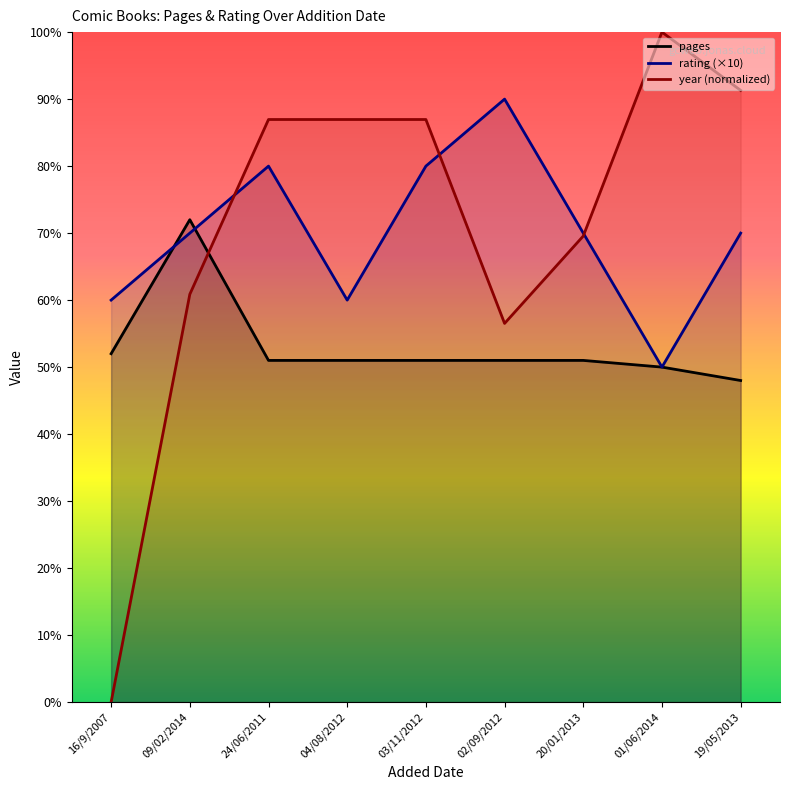

List the series in order of their peak value, highest first.

year (normalized), rating (×10), pages